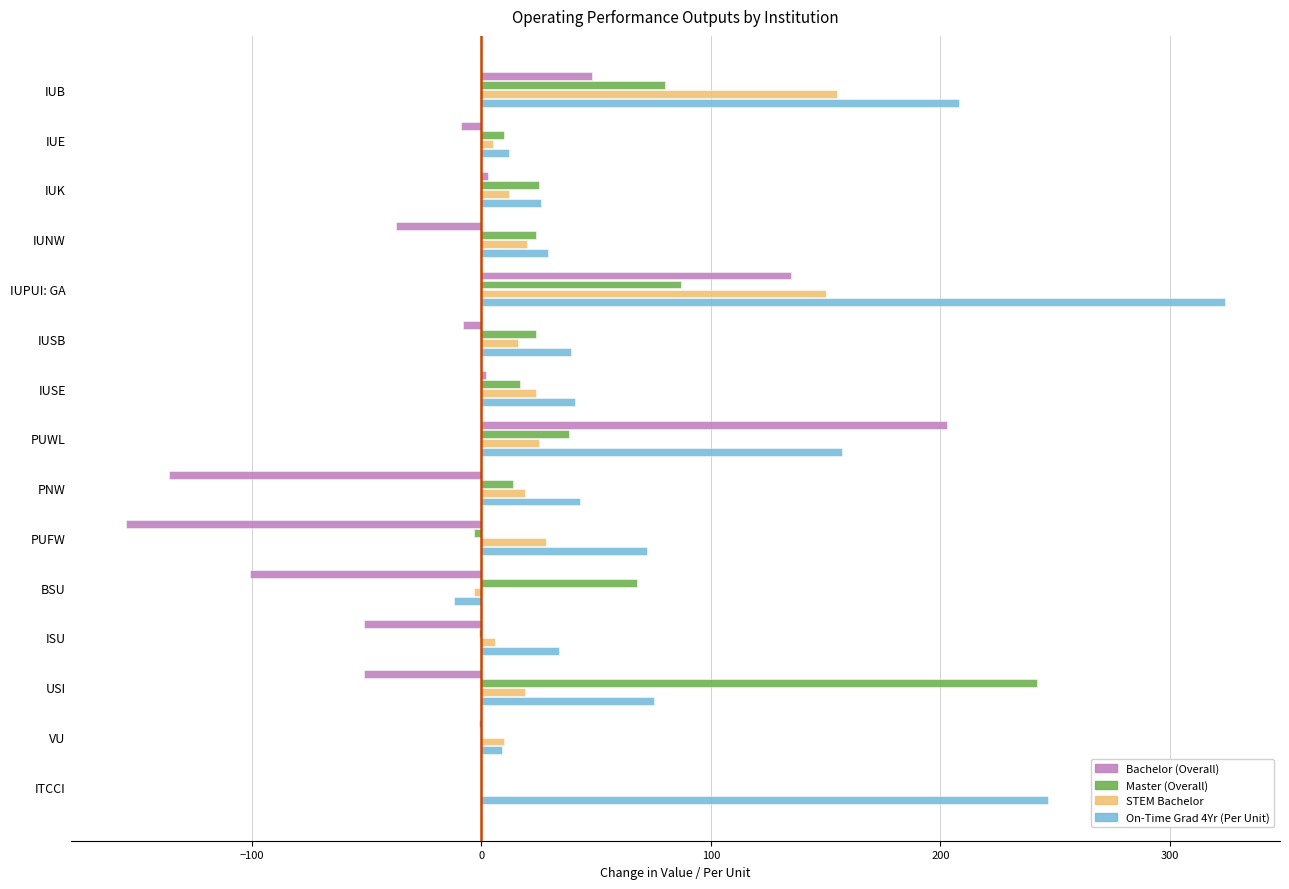

Is it true that Master (Overall) equals 108 at BSU?

False